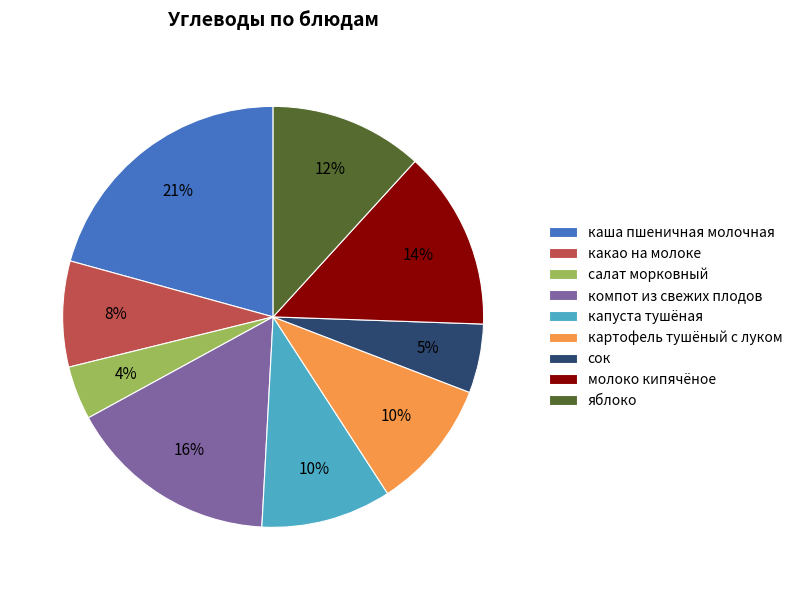

Which category has the smallest portion of the pie?

салат морковный